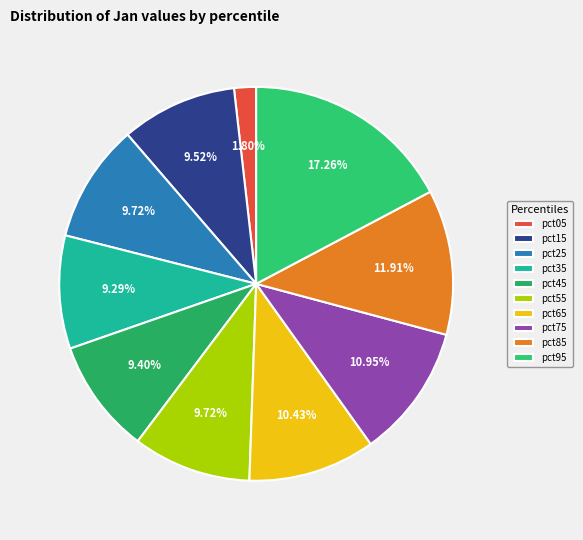

Is it true that pct15 is 1% of the pie?

False